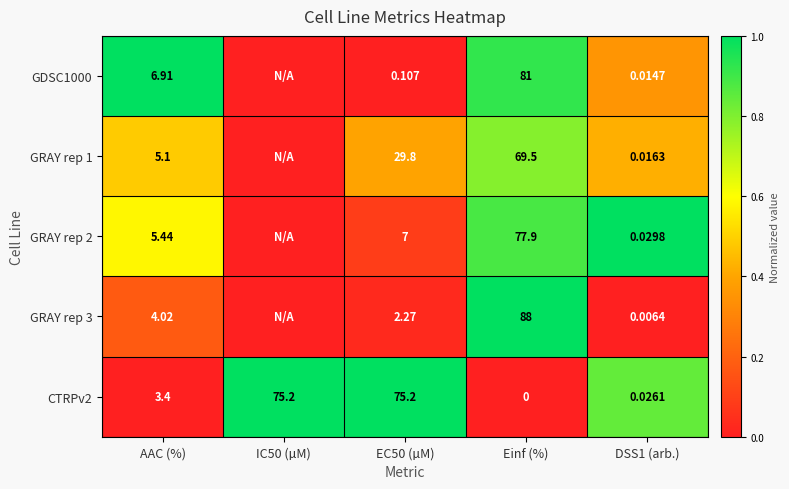

Is the value of CTRPv2 at DSS1 (arb.) greater than the value of GDSC1000 at EC50 (µM)?

No